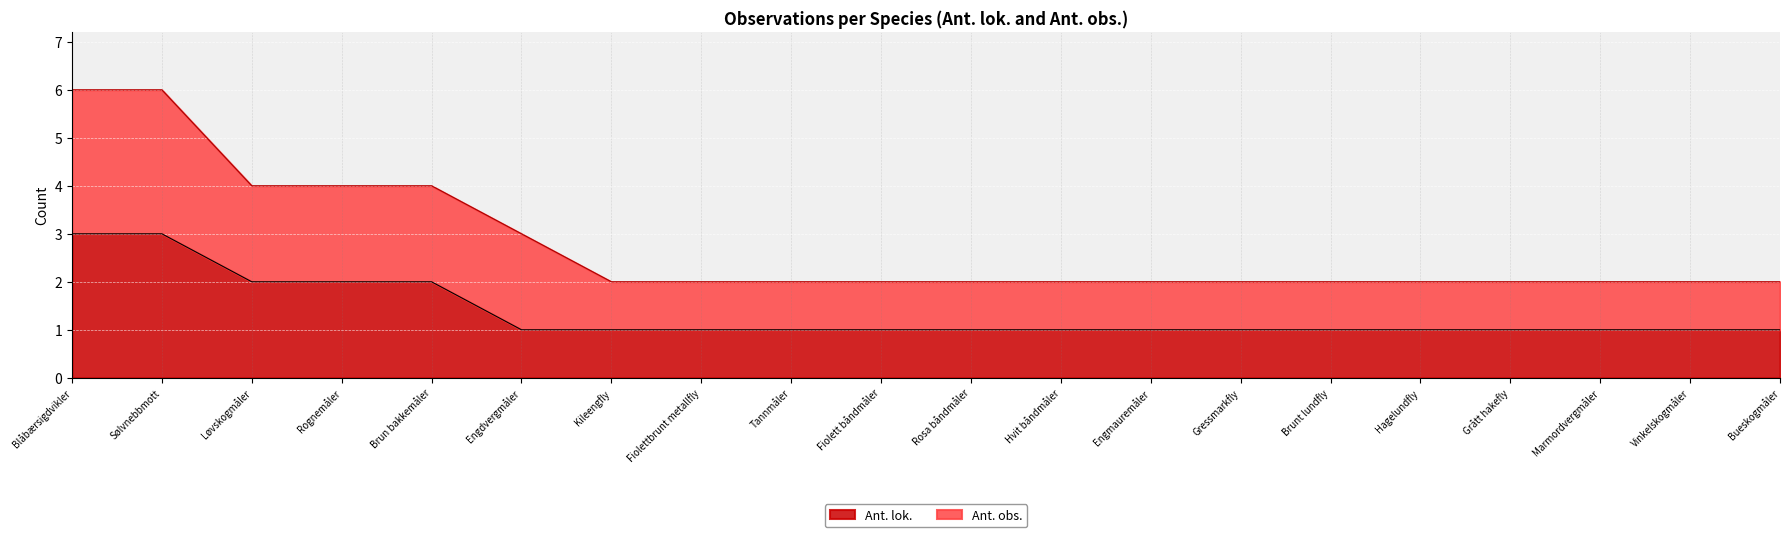

Rank the series by their maximum value, from highest to lowest.

Ant. obs., Ant. lok.